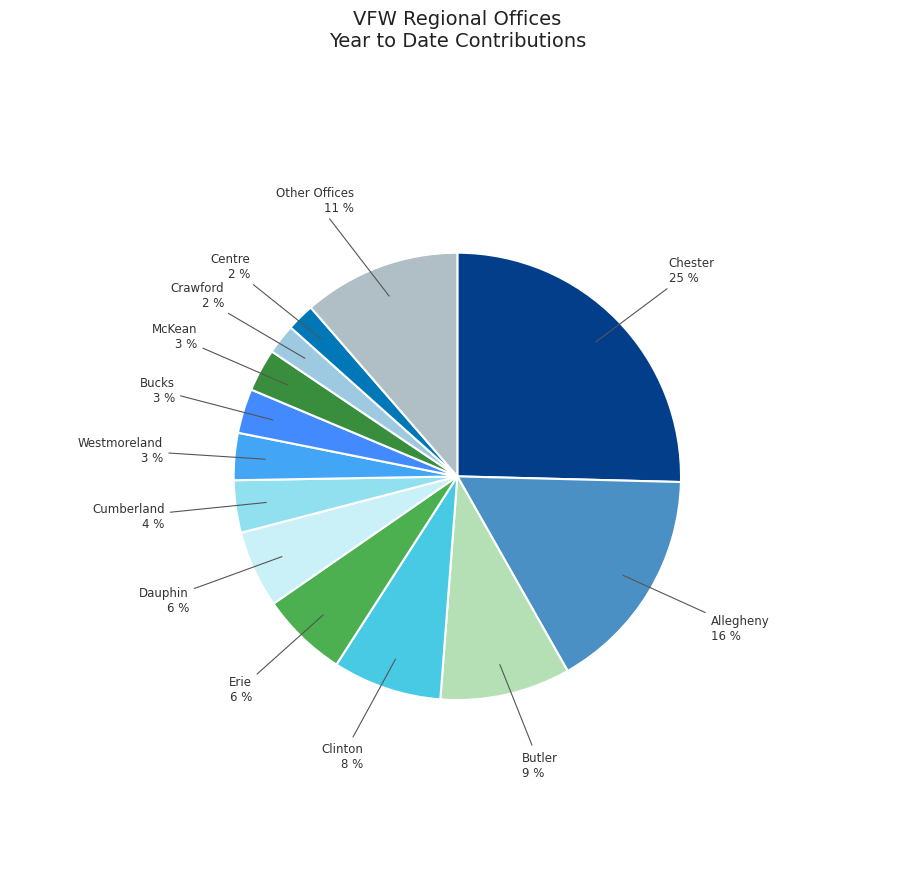

The Clinton slice represents 13% of the pie. True or false?

False